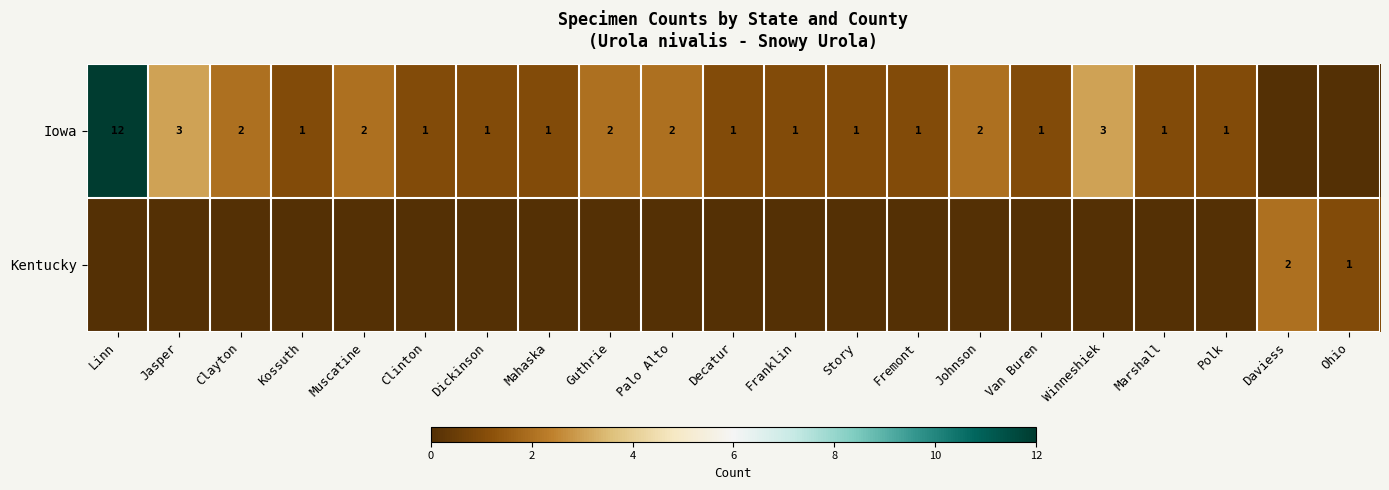

True or false: Iowa has a value of 1 at Marshall.

True